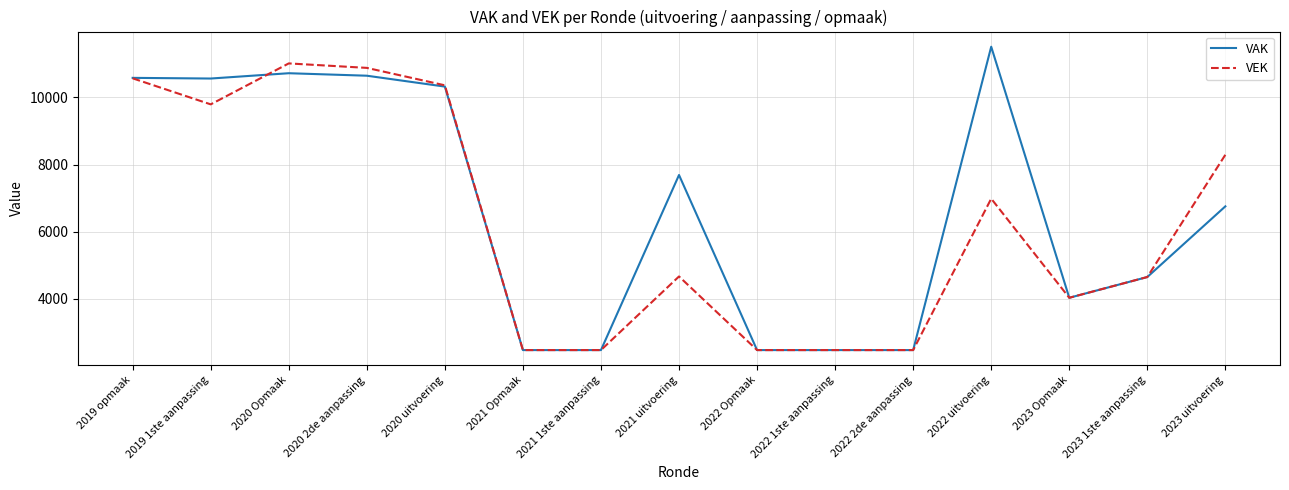

What is the total value across all series at 2023 Opmaak?

8066